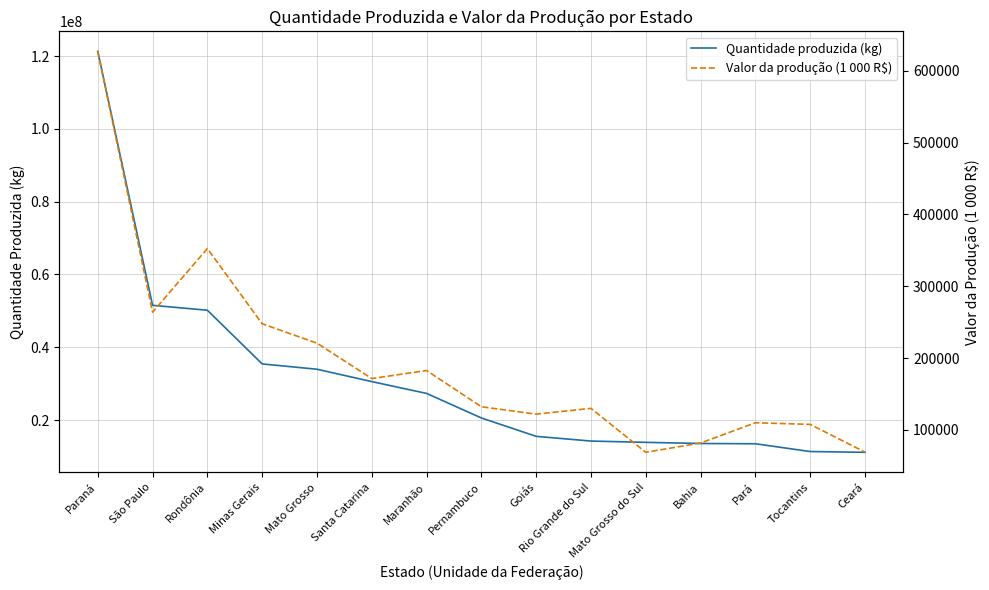

Does the chart display data point markers on the line(s)?

No